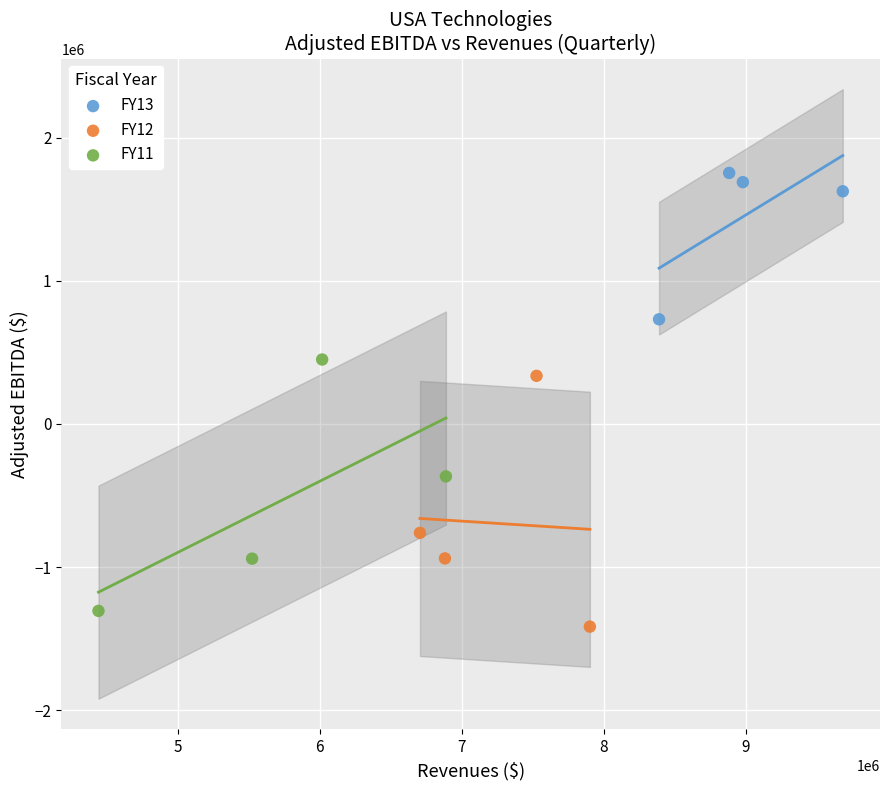

Which series reaches the maximum Y coordinate?

FY13